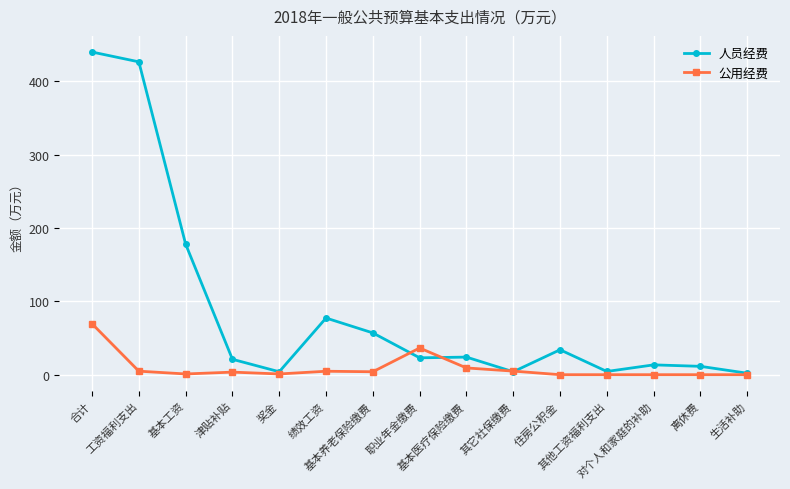

The 人员经费 series shows 178.1 at 基本工资. True or false?

True